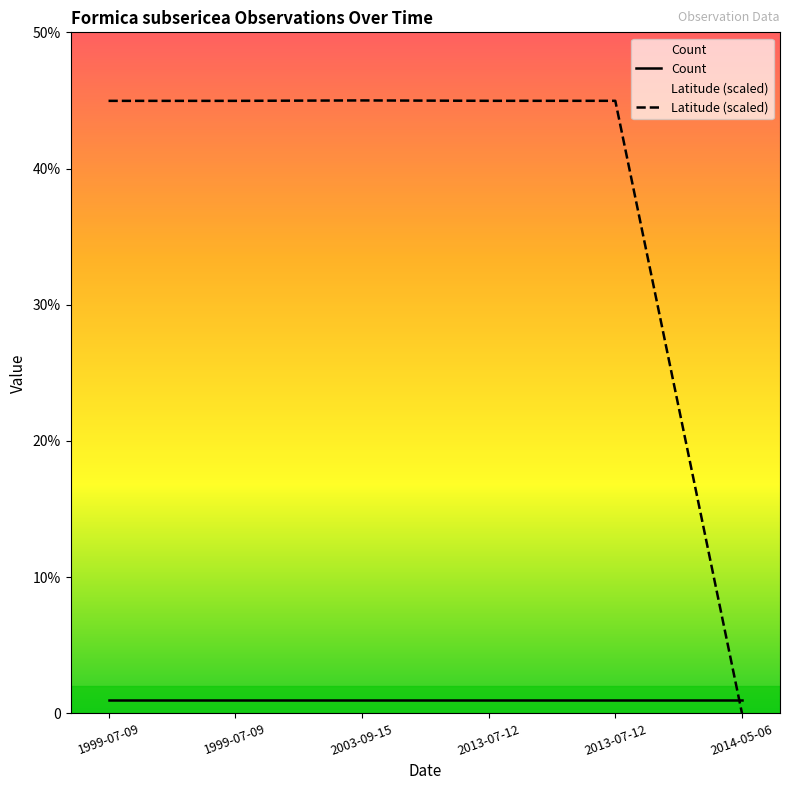

Count the number of data series in this chart.

2